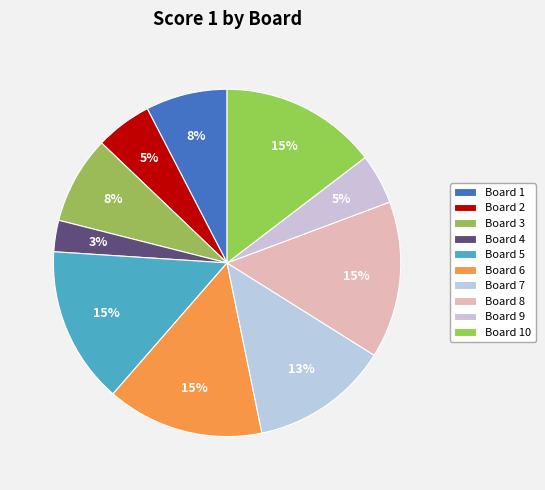

Count the number of slices in the pie.

10